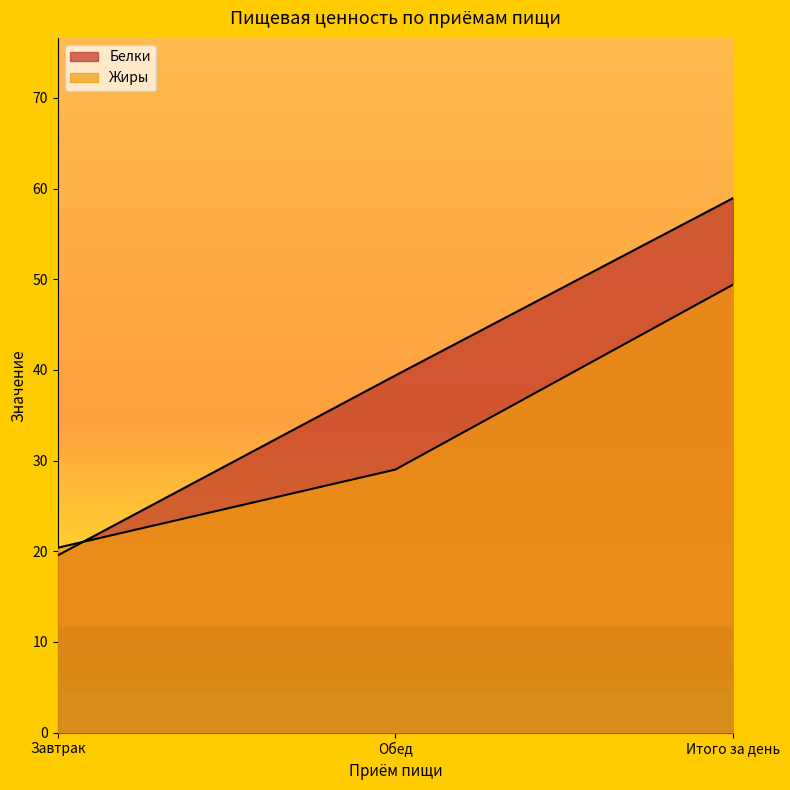

What is the total value across all series at Завтрак?

39.9